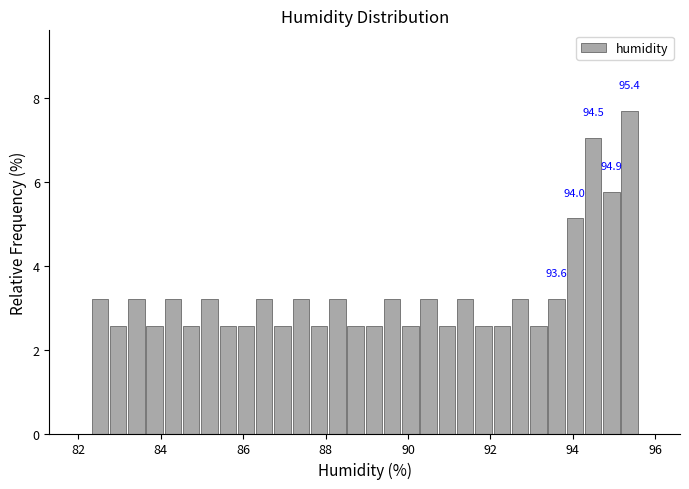

Read against the x-axis, roughly where is the centre of the tallest bar?

95.4